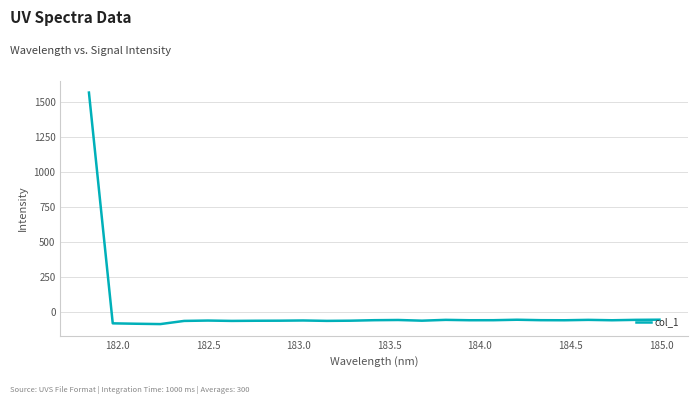

Does the chart have visible grid lines?

Yes